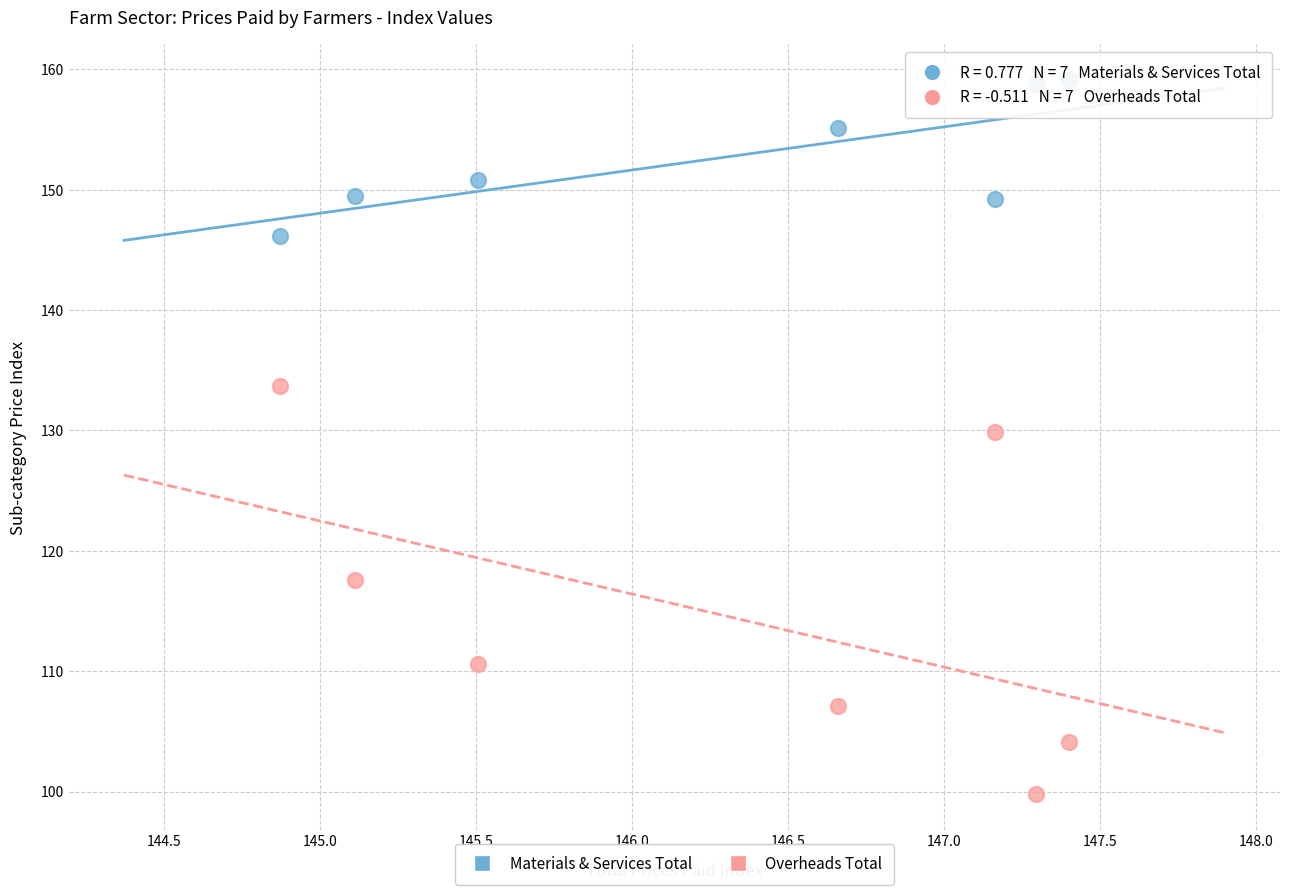

Across all series, what Y value is closest to 129?

129.9